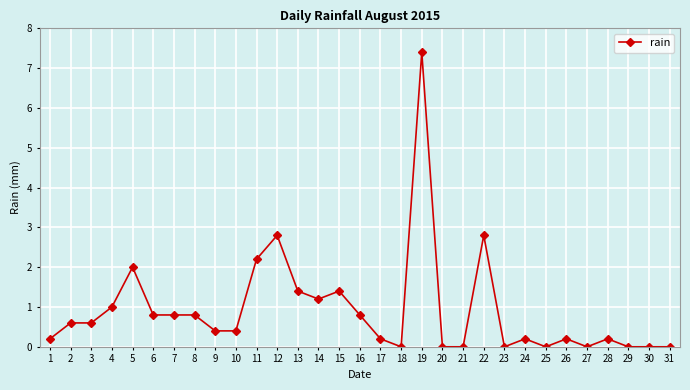

Reading right to left, transcribe all the data shown in this chart.

0.0	0.0	0.0	0.2	0.0	0.2	0.0	0.2	0.0	2.8	0.0	0.0	7.4	0.0	0.2	0.8	1.4	1.2	1.4	2.8	2.2	0.4	0.4	0.8	0.8	0.8	2.0	1.0	0.6	0.6	0.2